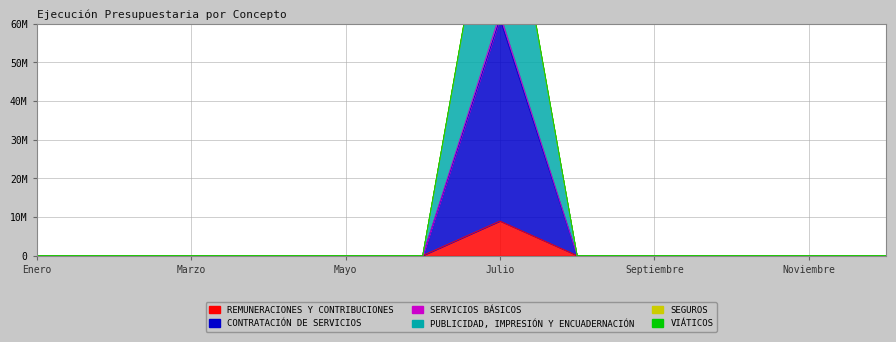

How many lines are shown in the chart?

6